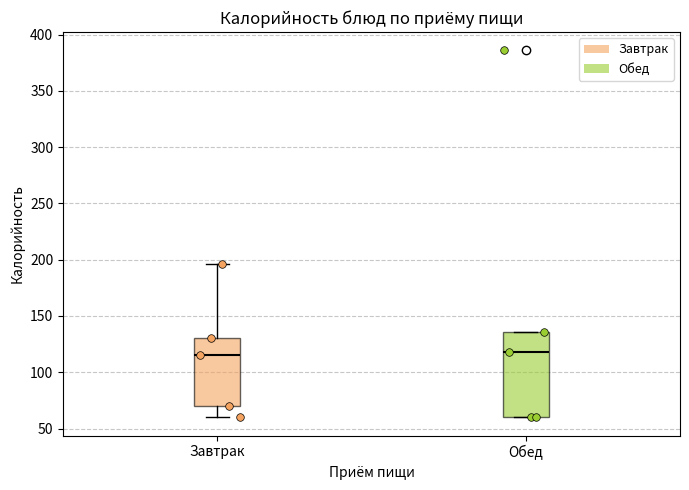

Reading left to right, read every box against the y-axis: the position of its median line, the range the box covers, and the ends of its whiskers. The values are not printed on the chart, so give them approximately, as read against the axis.

Завтрак: median 115, box 70 to 130, whiskers 60 to 195
Обед: median 120, box 60 to 135, whiskers 60 to 135